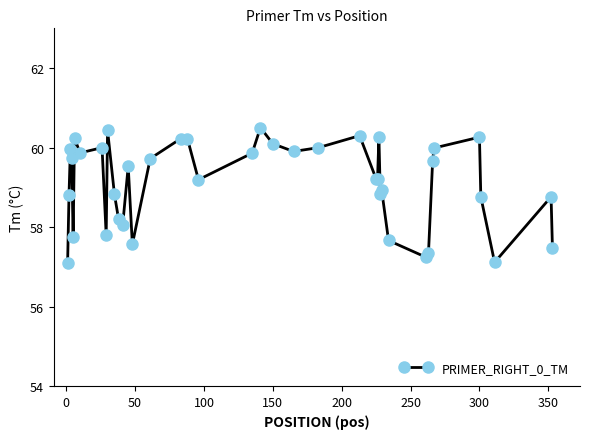

True or false: there are more than 2 points higher than both neighbors.

True